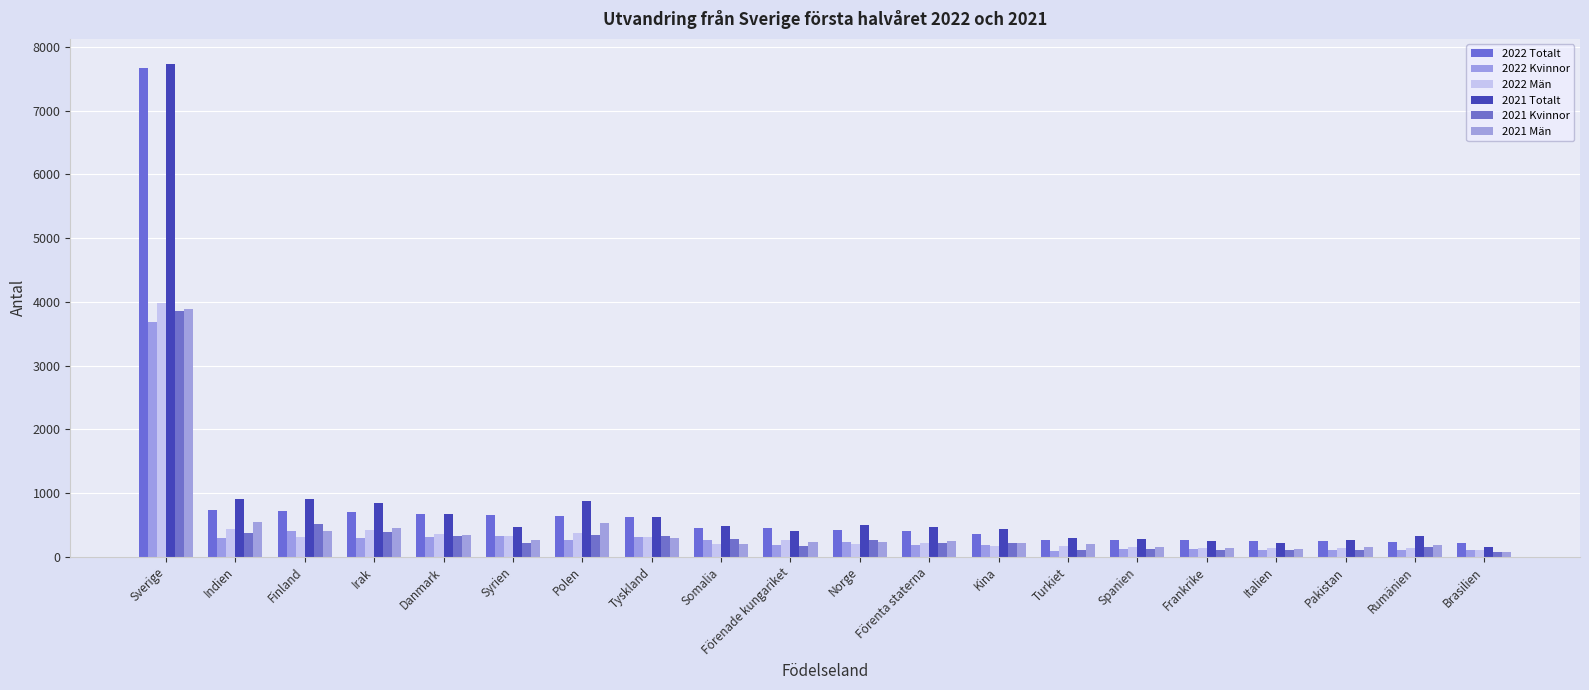

What is the highest value of the 2022 Totalt series?

7668